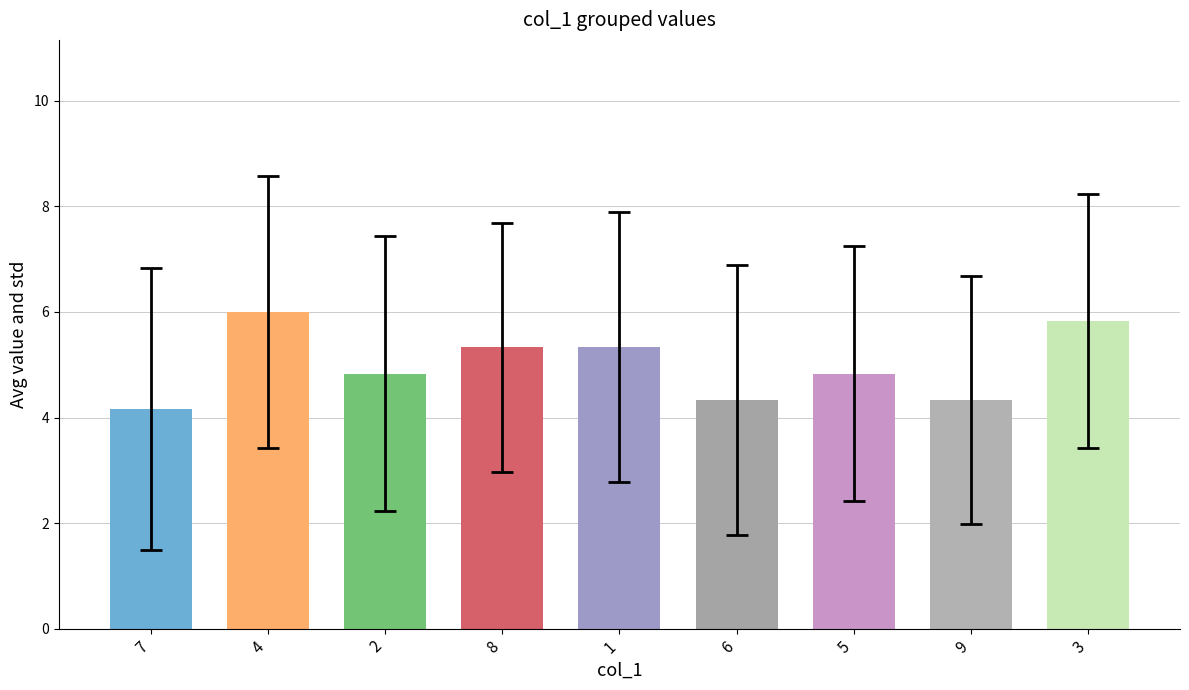

Reading left to right, extract all data points from this chart.

7=4.2	4=6.0	2=4.8	8=5.3	1=5.3	6=4.3	5=4.8	9=4.3	3=5.8